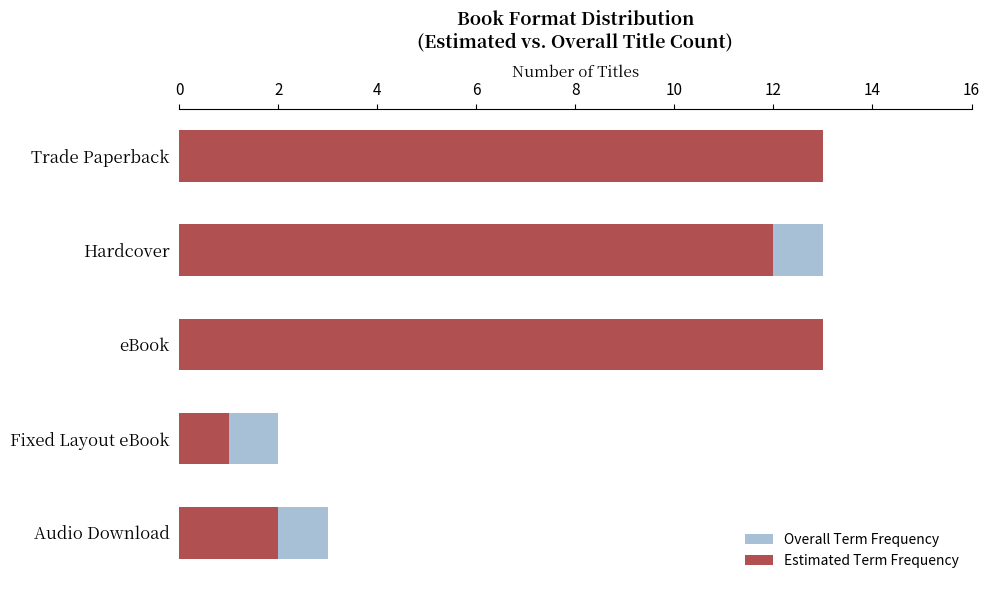

Is it true that Overall Term Frequency equals 5 at Hardcover?

False